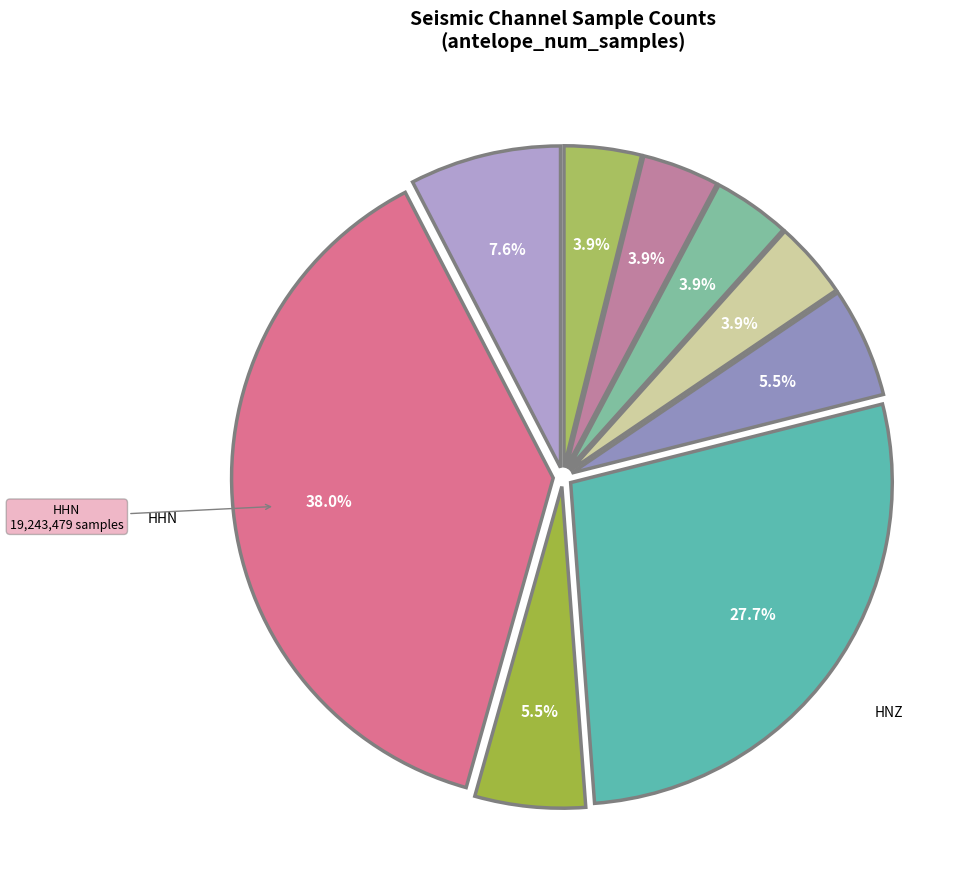

Which category has the smallest portion of the pie?

HNE